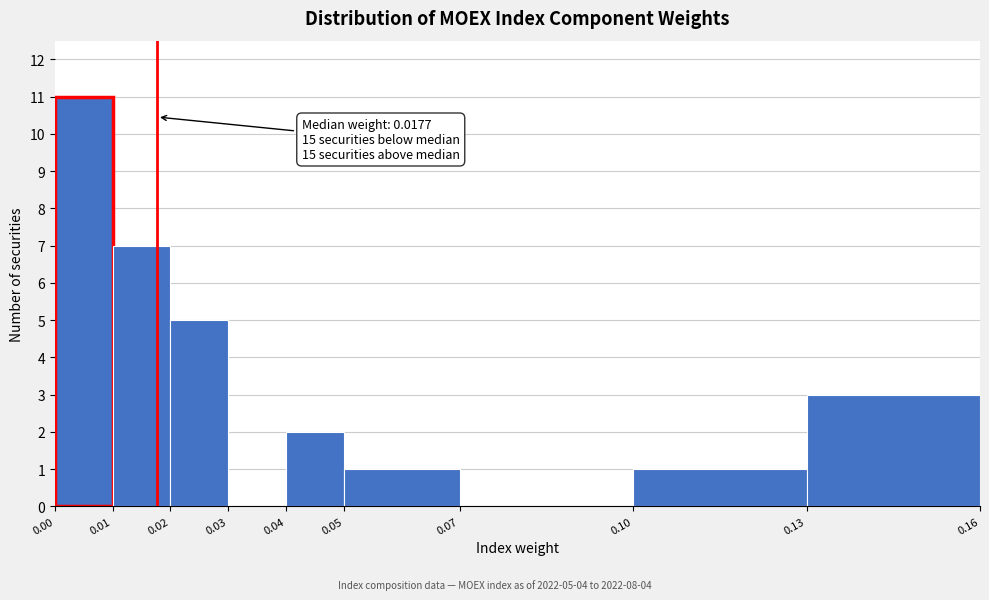

Over which range of the x-axis is the bar tallest?

0.00 to 0.01